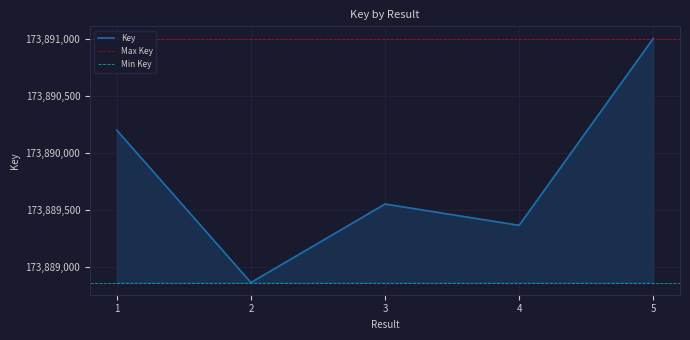

How many lines are shown in the chart?

1